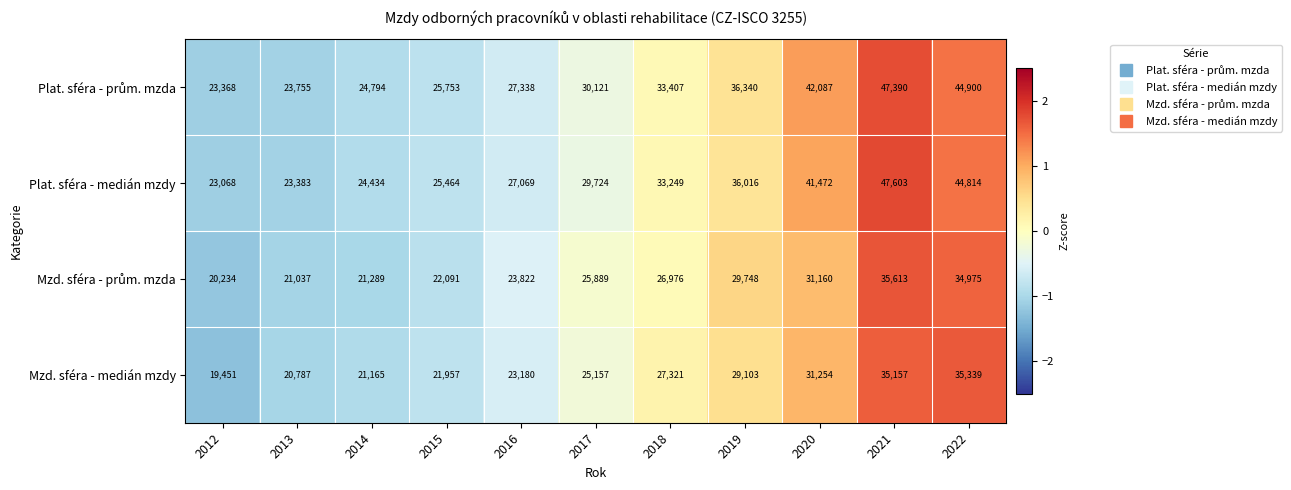

Is it true that Mzd. sféra - medián mzdy equals 14536 at 2016?

False